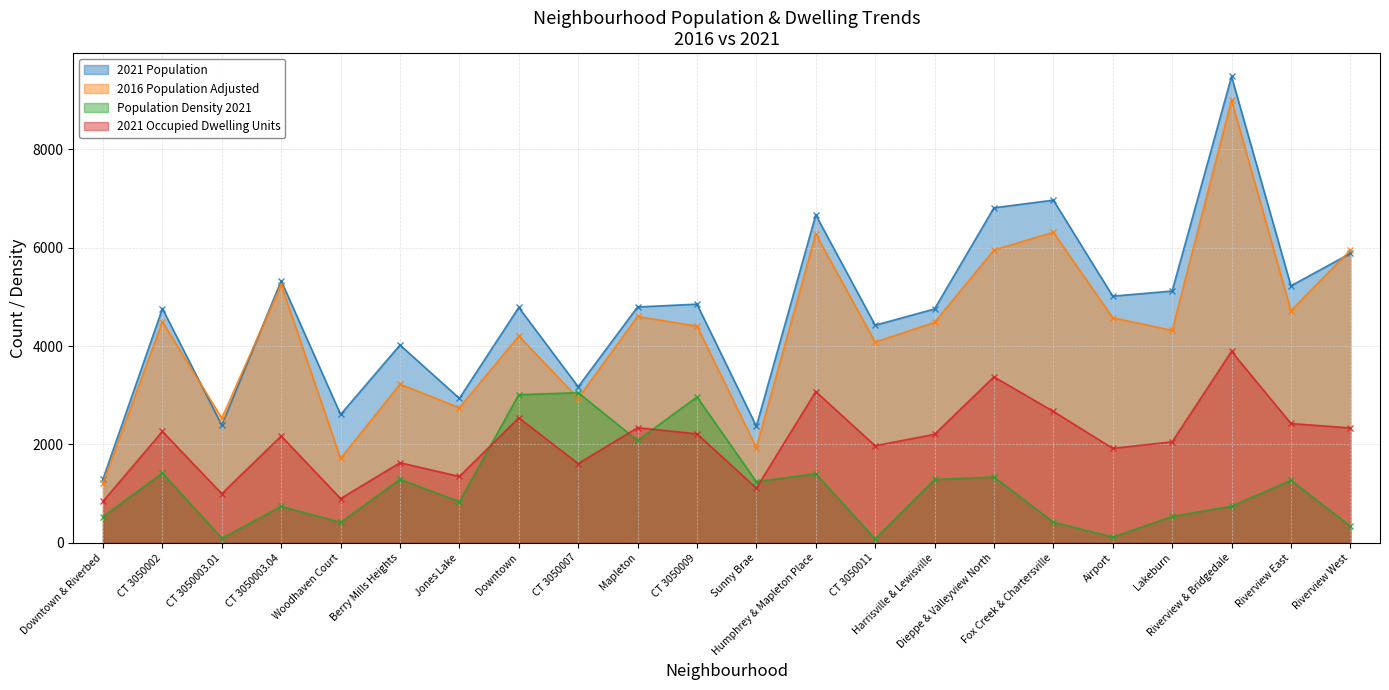

True or false: 2016 Population Adjusted has a value of 4080.0 at CT 3050011.

True